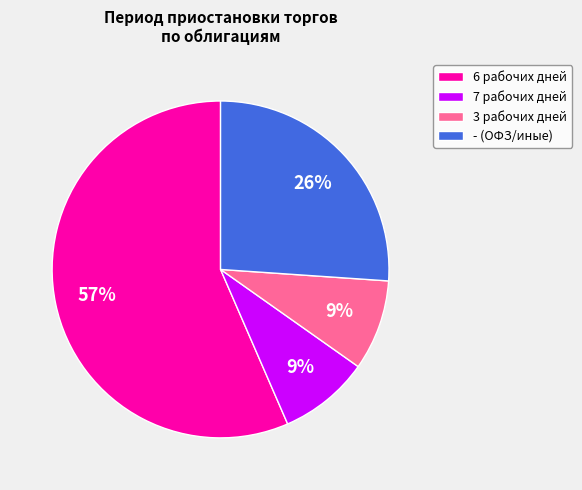

Is it true that - (ОФЗ/иные) is 13% of the pie?

False